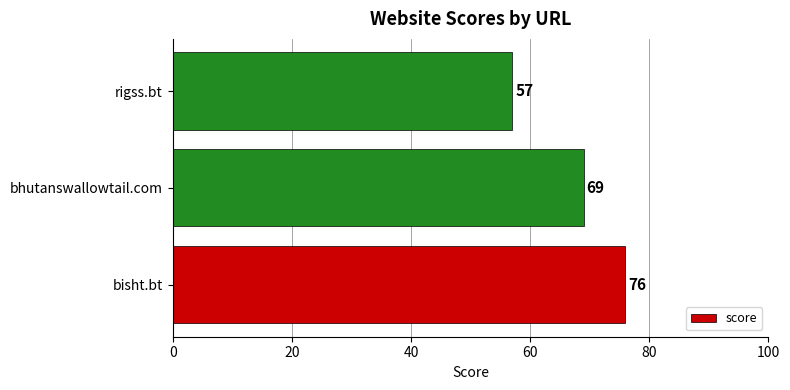

How many data points does each series have?

3